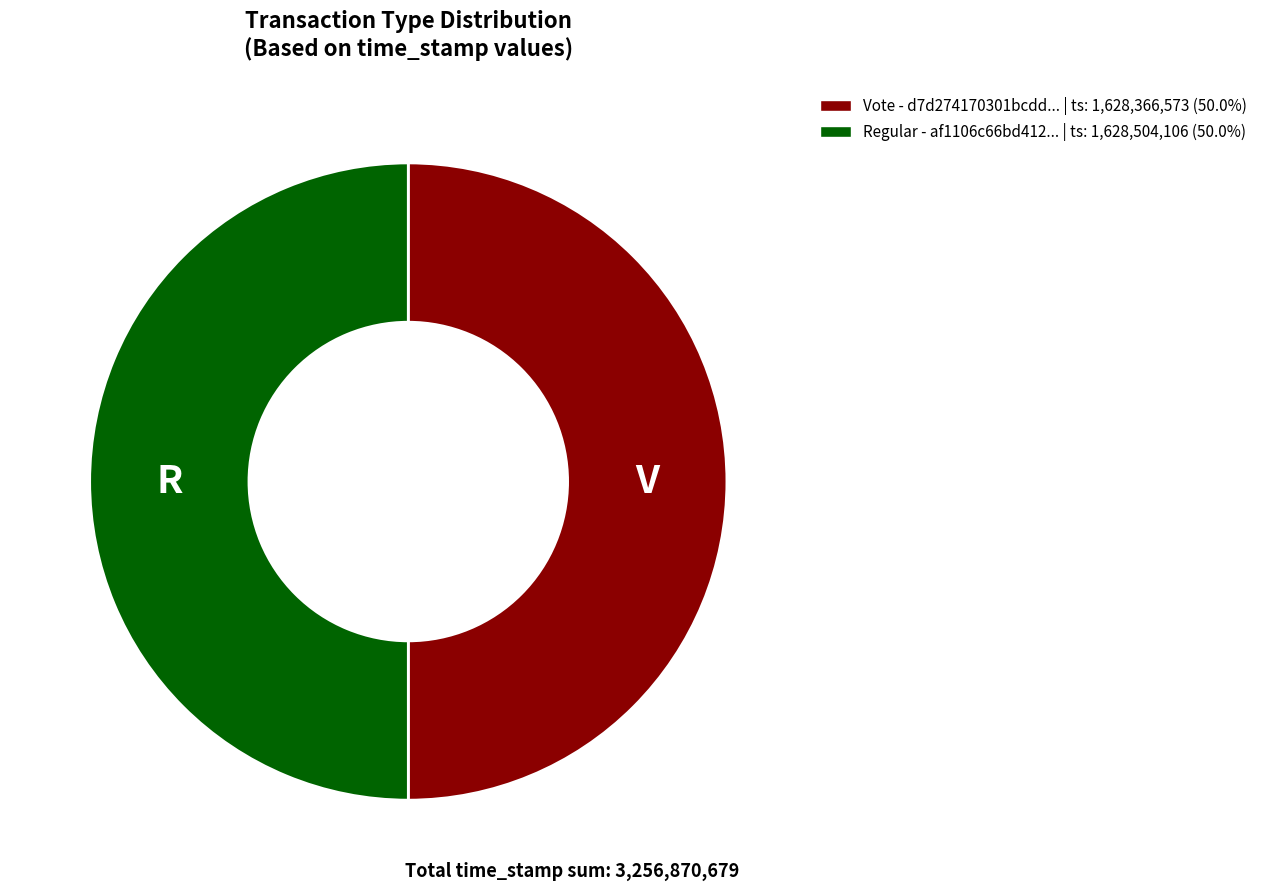

What is the ratio of the value at Vote - d7d274170301bcdd... | ts: 1,628,366,573 (50.0%) to the value at Regular - af1106c66bd412... | ts: 1,628,504,106 (50.0%)?

1.0